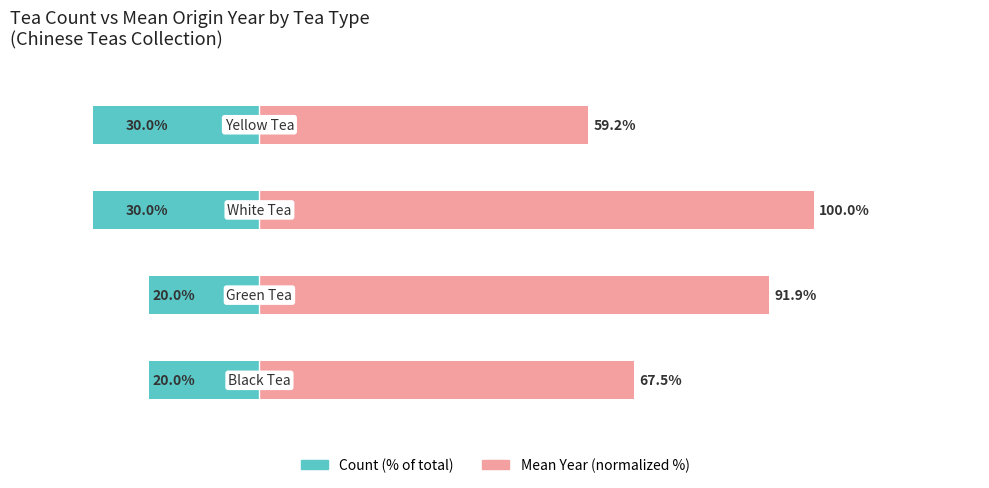

Rank the series by their maximum value, from lowest to highest.

Count (% of total), Mean Year (normalized %)